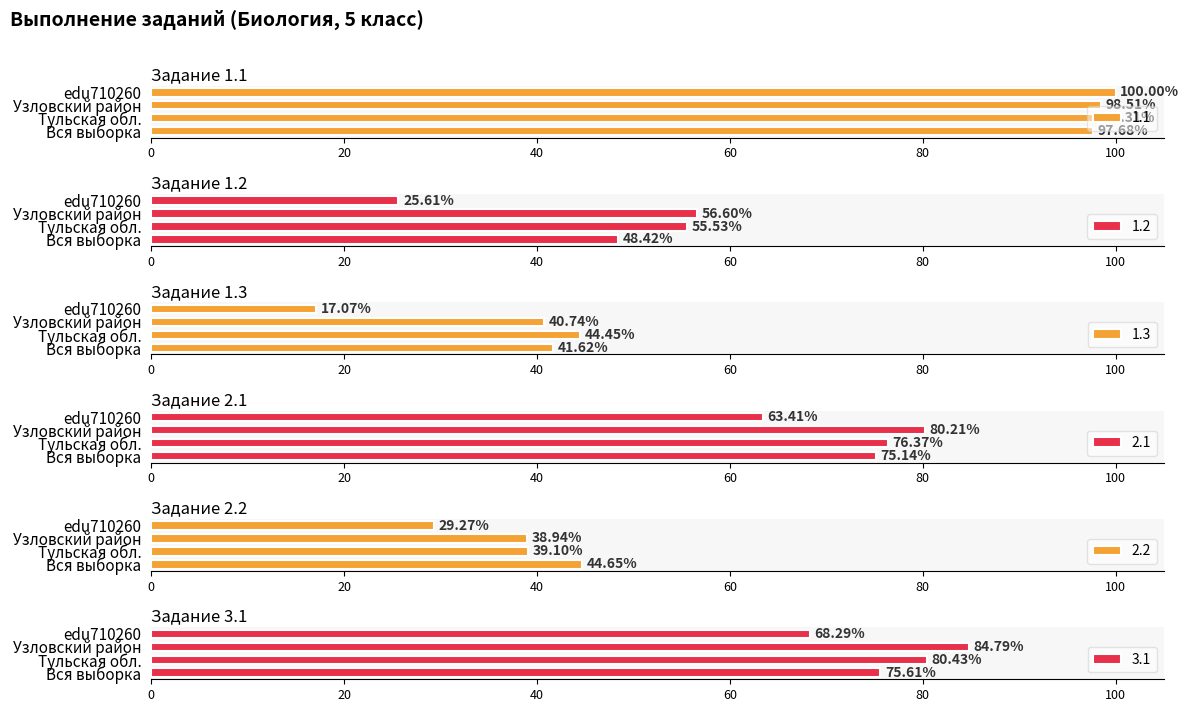

Which series has the largest range (max minus min)?

1.2